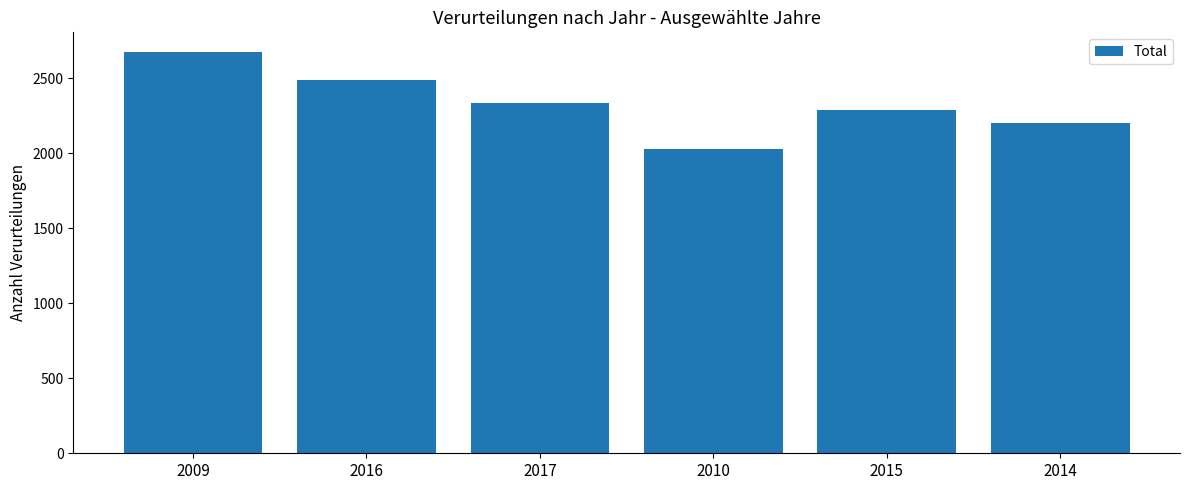

Reading left to right, extract all data points from this chart.

2672	2489	2335	2030	2290	2202